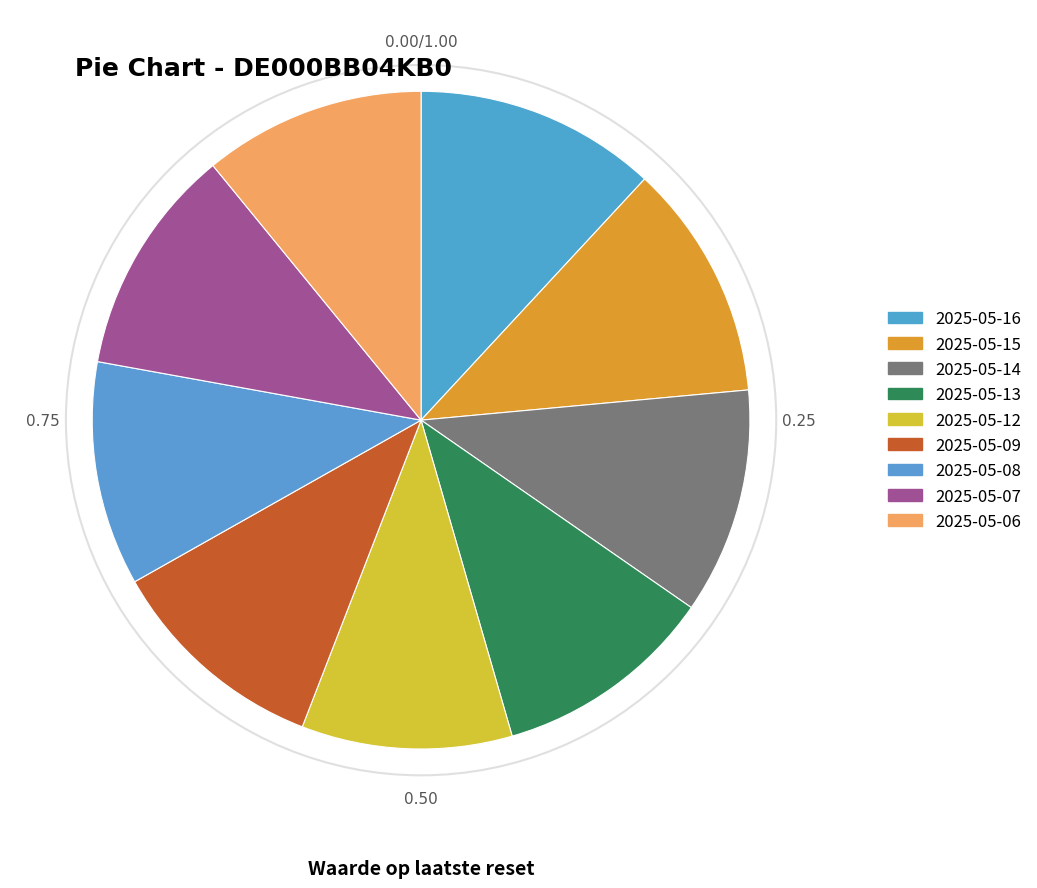

To the nearest percent, what percentage of the pie is 2025-05-14?

11%